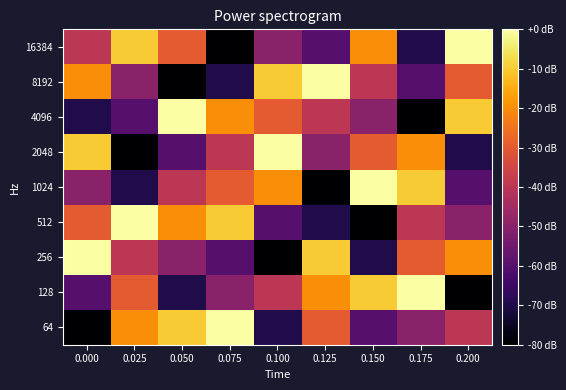

Reading left to right, list all the values displayed in this chart.

64: 0.000=-80	0.025=-20	0.050=-10	0.075=0	0.100=-70	0.125=-30	0.150=-60	0.175=-50	0.200=-40
128: 0.000=-60	0.025=-30	0.050=-70	0.075=-50	0.100=-40	0.125=-20	0.150=-10	0.175=0	0.200=-80
256: 0.000=0	0.025=-40	0.050=-50	0.075=-60	0.100=-80	0.125=-10	0.150=-70	0.175=-30	0.200=-20
512: 0.000=-30	0.025=0	0.050=-20	0.075=-10	0.100=-60	0.125=-70	0.150=-80	0.175=-40	0.200=-50
1024: 0.000=-50	0.025=-70	0.050=-40	0.075=-30	0.100=-20	0.125=-80	0.150=0	0.175=-10	0.200=-60
2048: 0.000=-10	0.025=-80	0.050=-60	0.075=-40	0.100=0	0.125=-50	0.150=-30	0.175=-20	0.200=-70
4096: 0.000=-70	0.025=-60	0.050=0	0.075=-20	0.100=-30	0.125=-40	0.150=-50	0.175=-80	0.200=-10
8192: 0.000=-20	0.025=-50	0.050=-80	0.075=-70	0.100=-10	0.125=0	0.150=-40	0.175=-60	0.200=-30
16384: 0.000=-40	0.025=-10	0.050=-30	0.075=-80	0.100=-50	0.125=-60	0.150=-20	0.175=-70	0.200=0